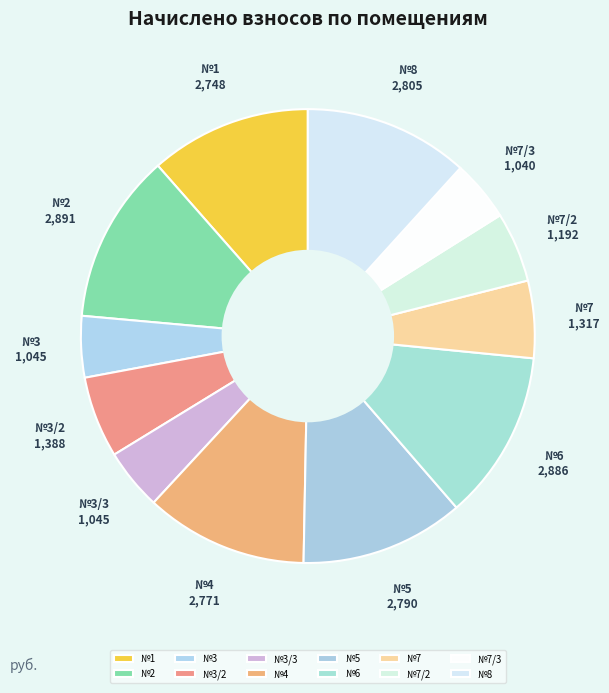

Which has a higher value, №3/2 or №6?

№6